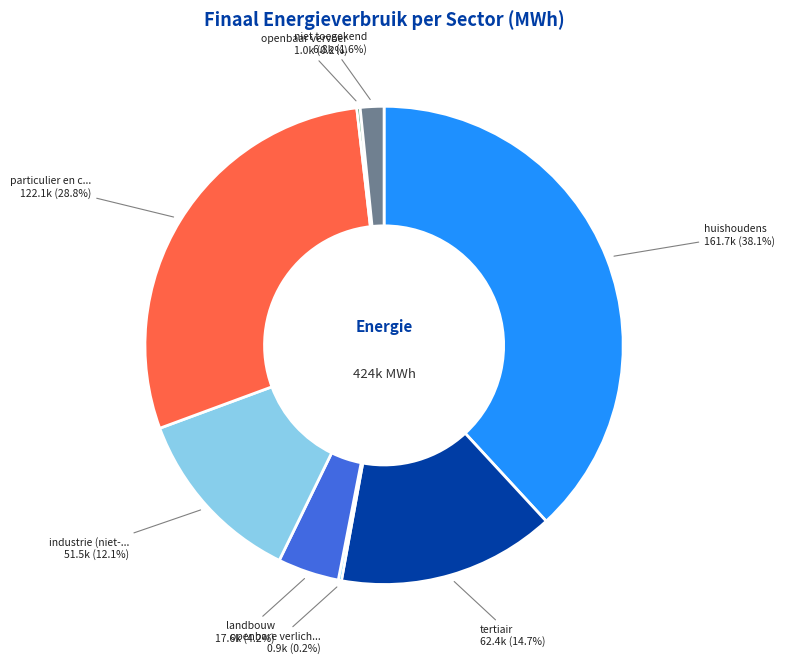

Is there any slice that represents more than half of the pie?

No